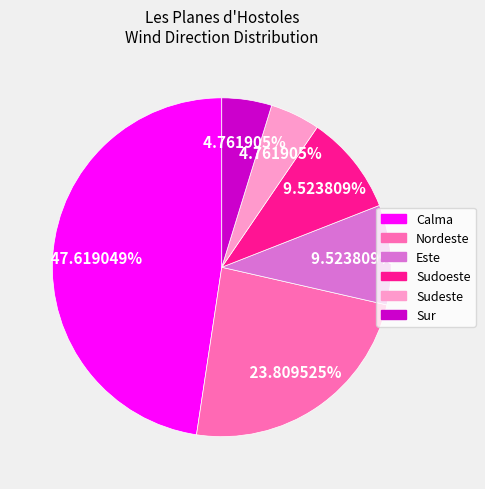

Is there a majority slice in this chart?

No